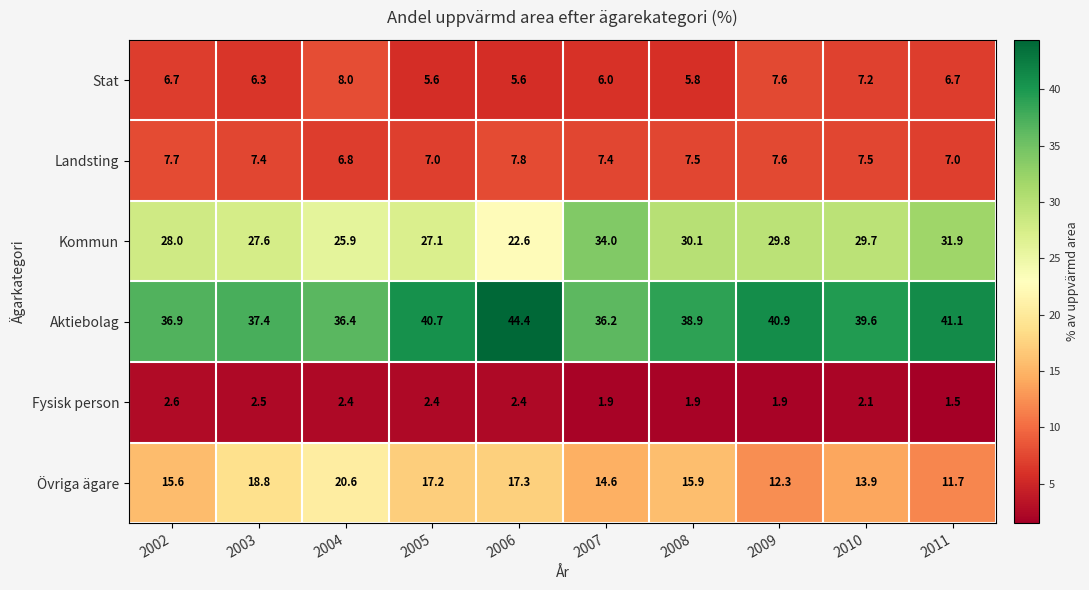

What is the minimum value for Aktiebolag?

36.2